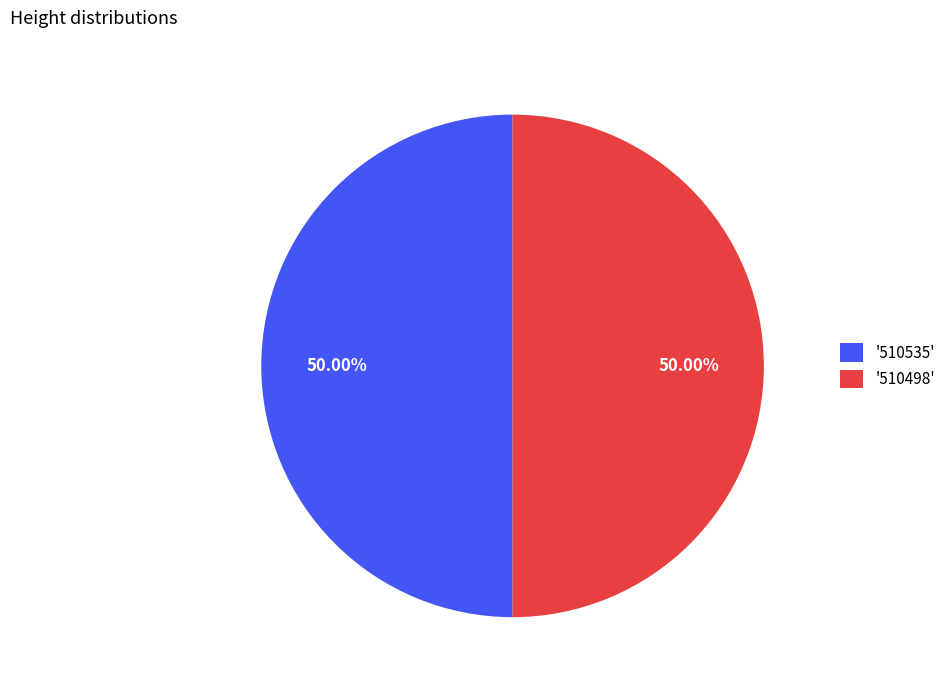

Count the number of slices in the pie.

2